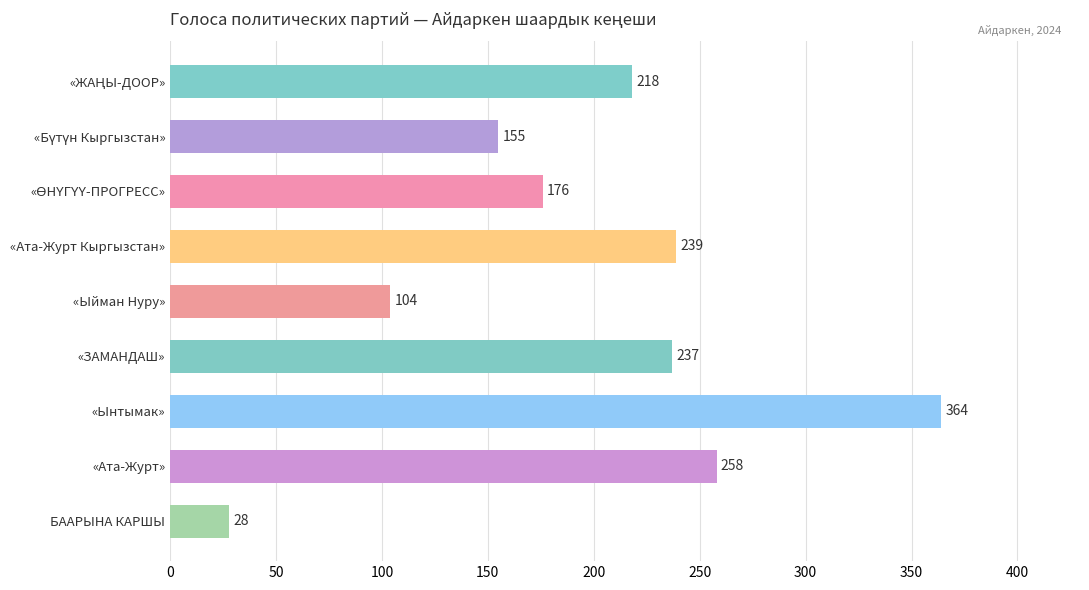

Reading top to bottom, extract all data points from this chart.

218	155	176	239	104	237	364	258	28